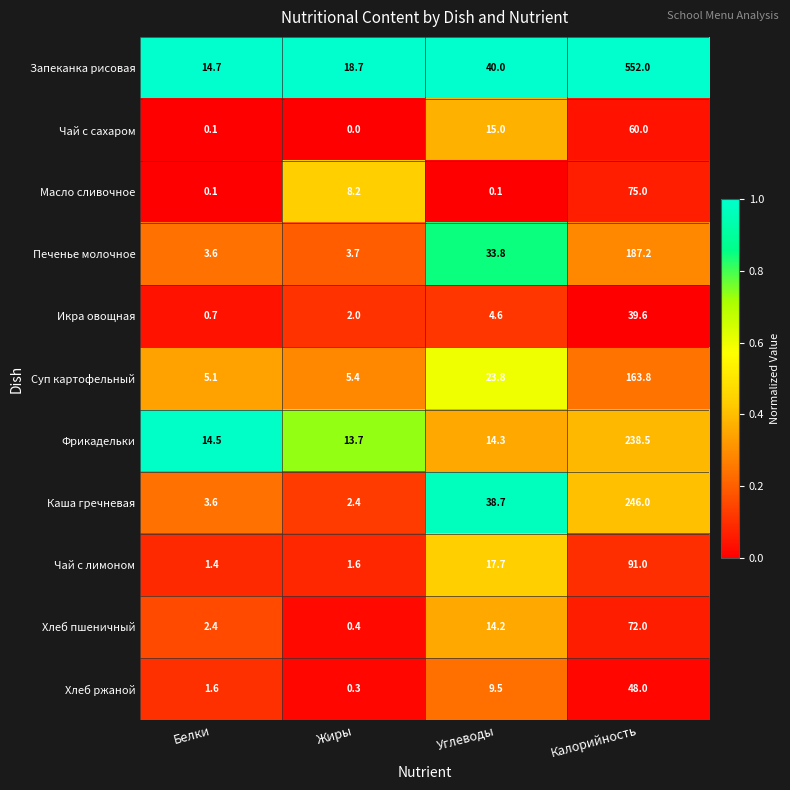

Is the value of Суп картофельный at Калорийность greater than the value of Каша гречневая at Калорийность?

No